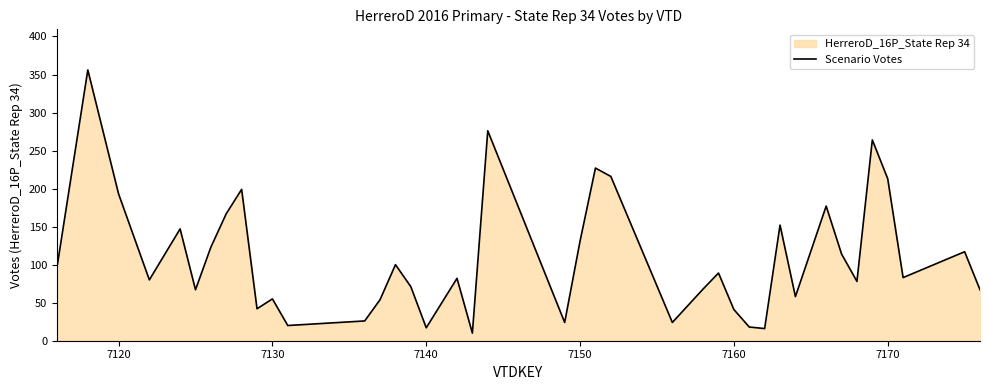

What is the maximum value shown in the chart?

356